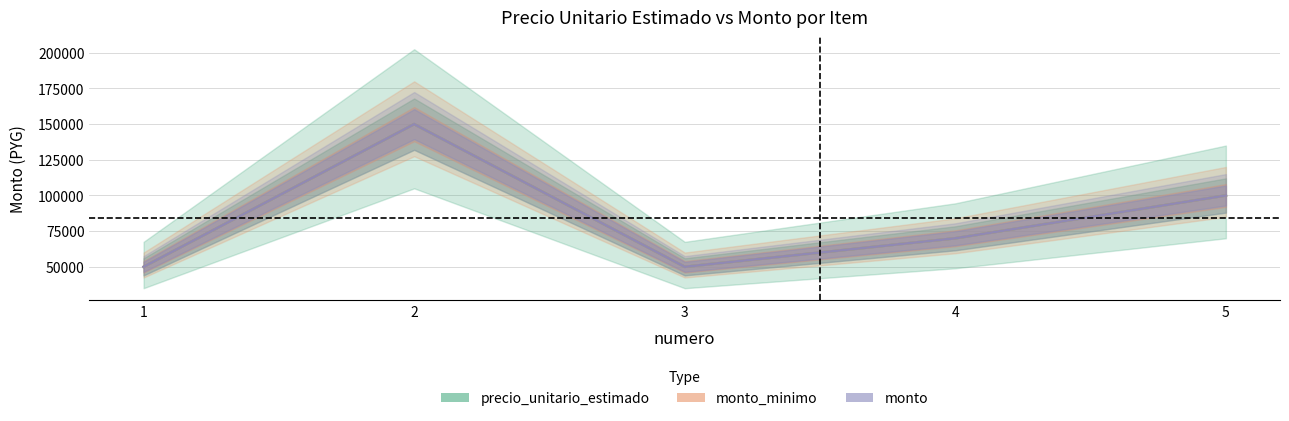

Rank the series at 4 from highest to lowest value.

precio_unitario_estimado, monto_minimo, monto